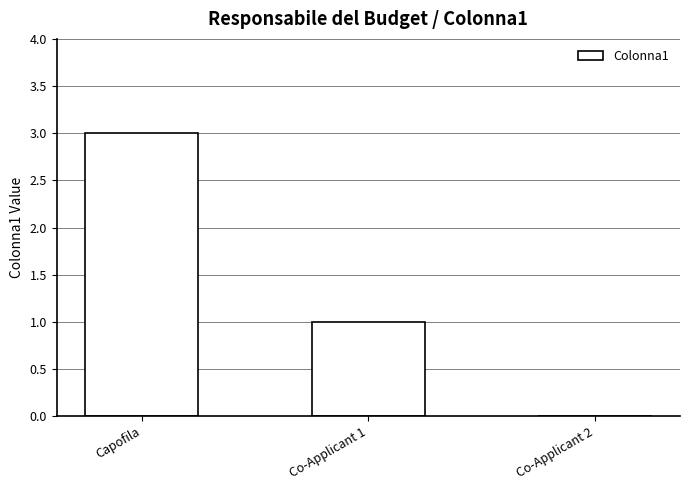

What is the change in value from Capofila to Co-Applicant 1?

-2